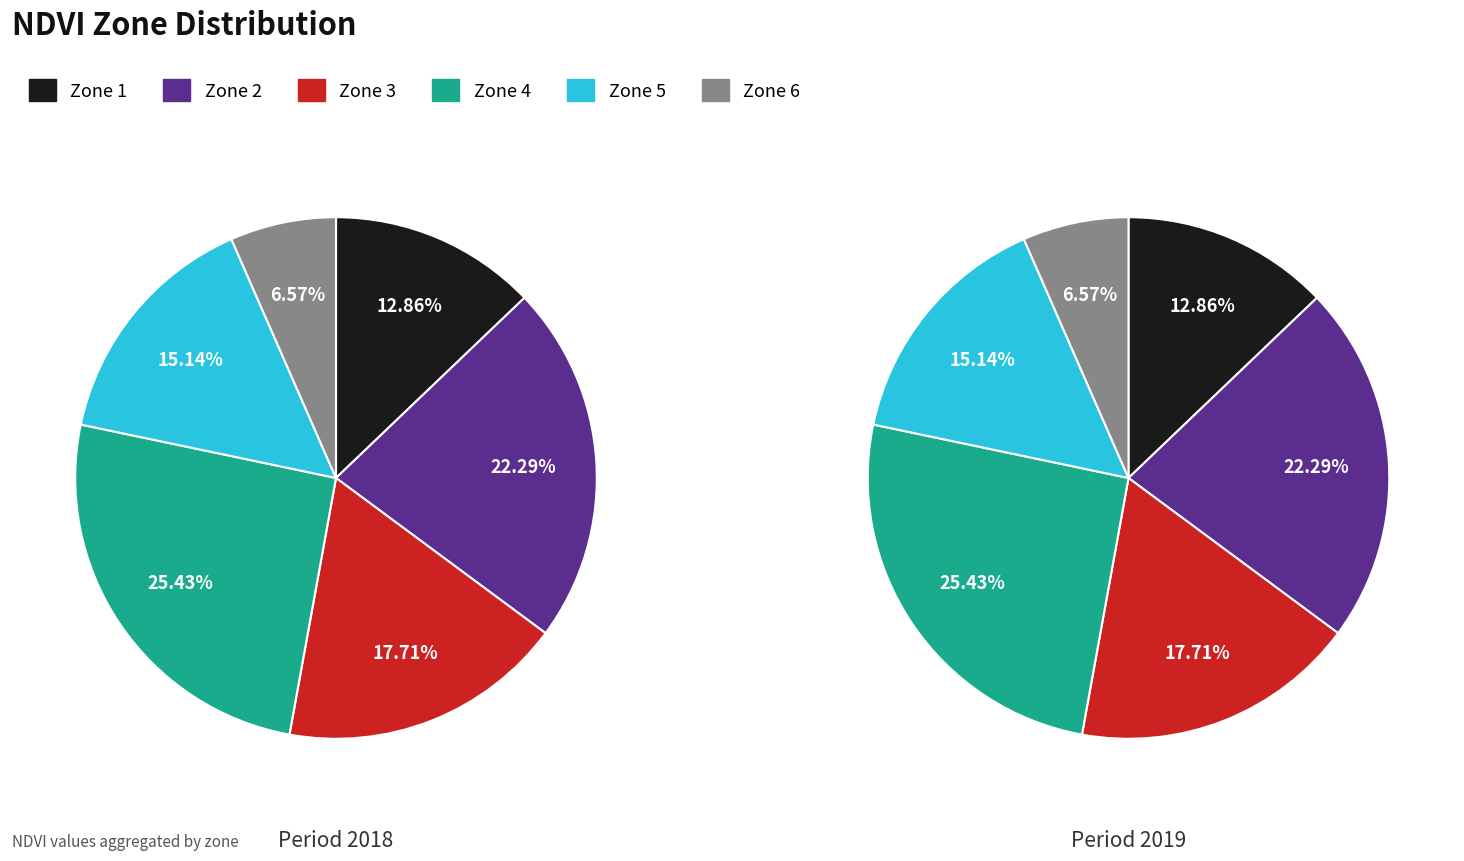

Which category has the smallest portion of the pie?

Zone 6